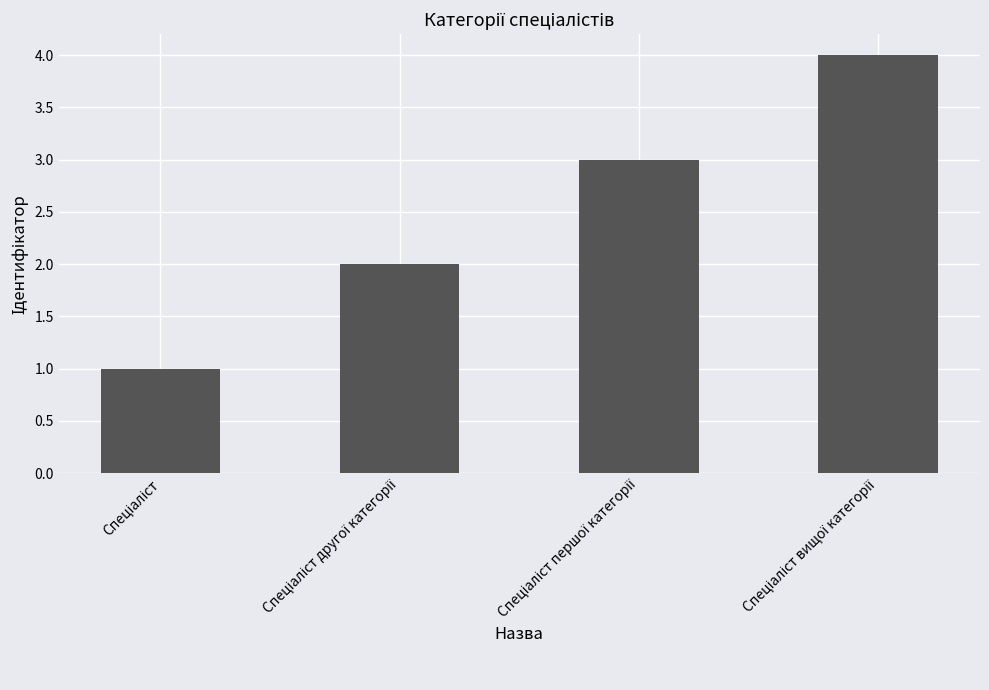

What is the smallest value displayed?

1